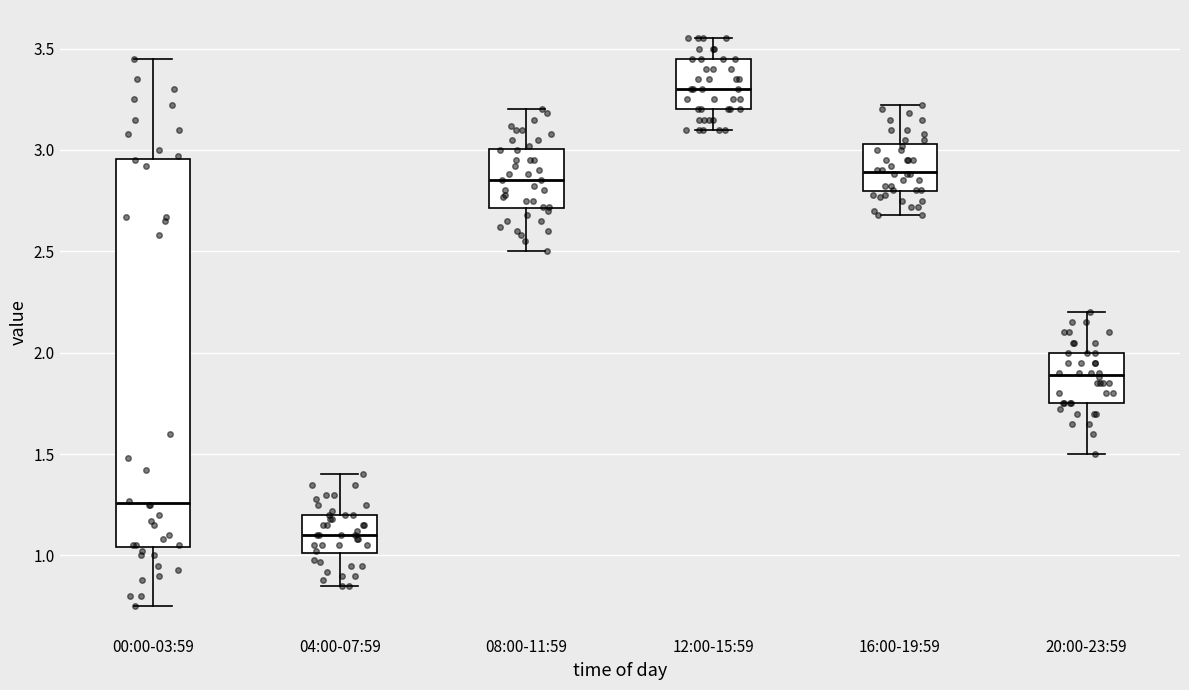

Which box is the tallest, from its lower edge to its upper edge?

00:00-03:59